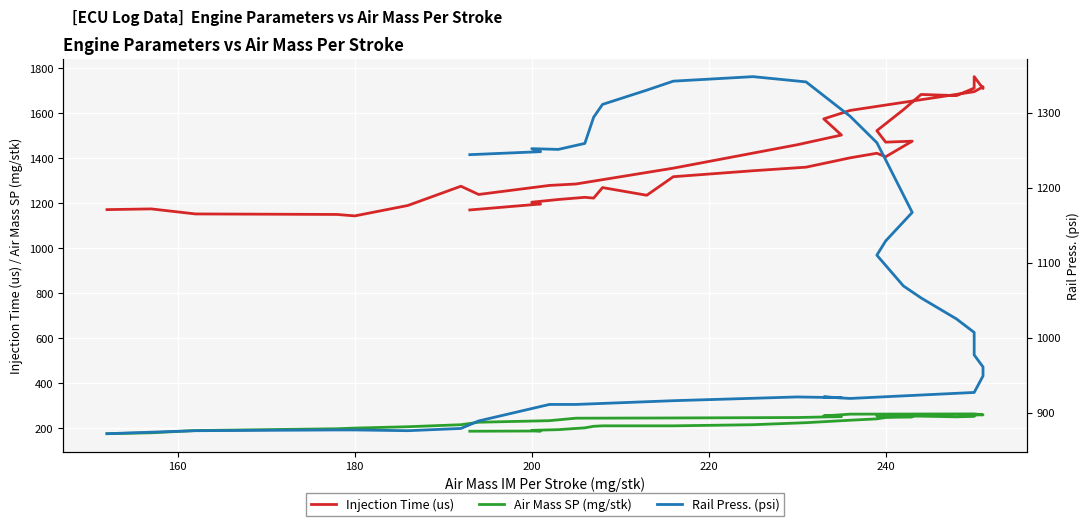

Which series has the largest total across all categories?

Injection Time (us)